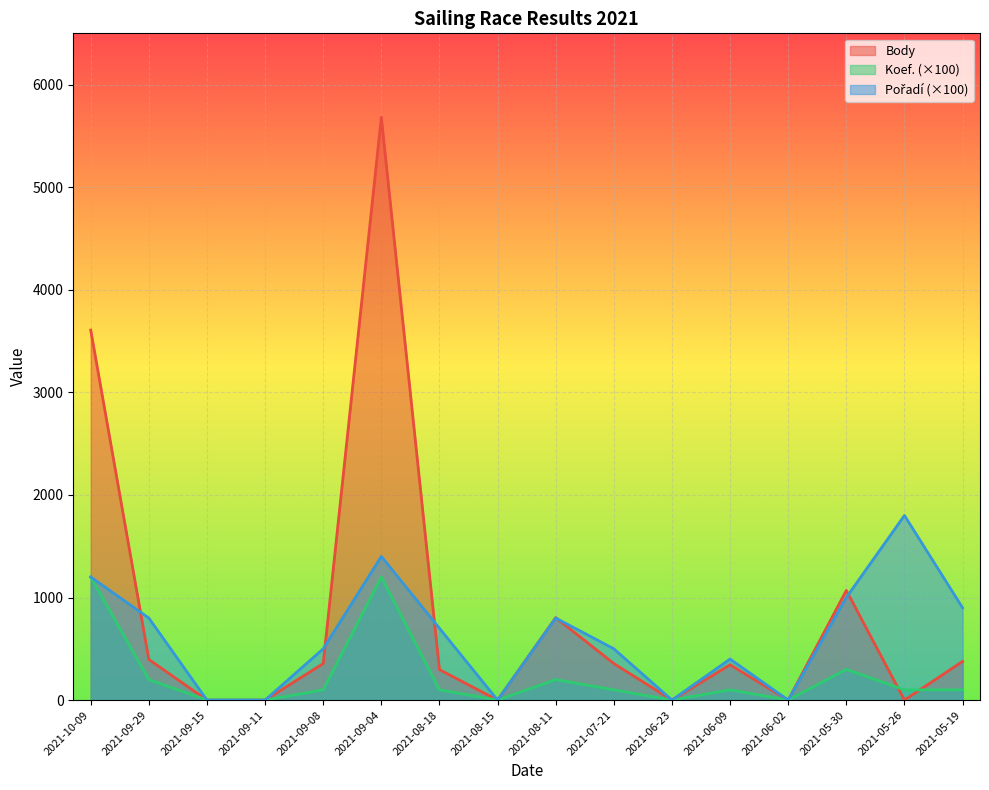

Rank the categories by Pořadí value from lowest to highest.

2021-09-15, 2021-09-11, 2021-08-15, 2021-06-23, 2021-06-02, 2021-06-09, 2021-09-08, 2021-07-21, 2021-08-18, 2021-09-29, 2021-08-11, 2021-05-19, 2021-05-30, 2021-10-09, 2021-09-04, 2021-05-26